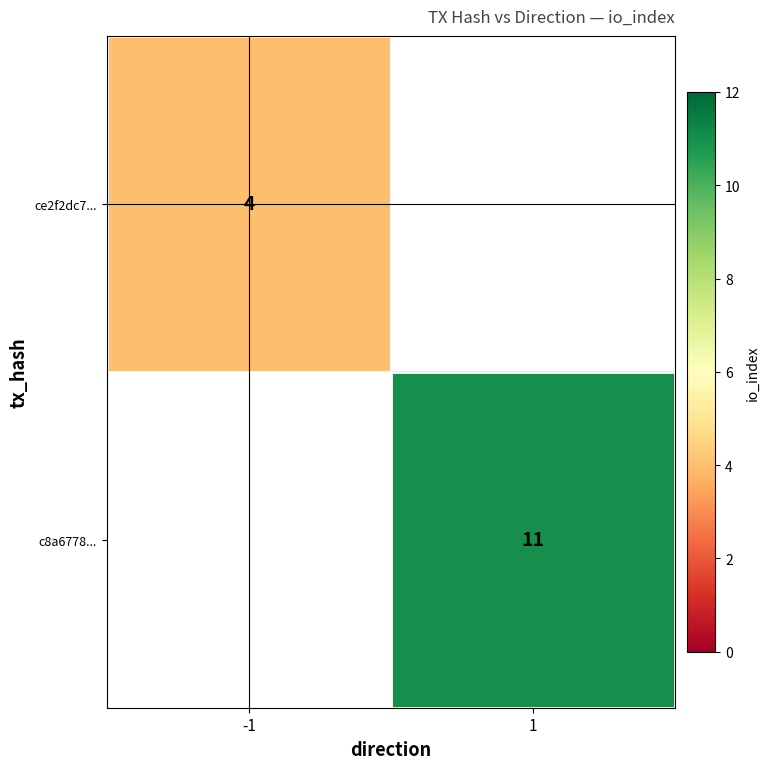

Is it true that c8a6778... equals 5 at 1?

False